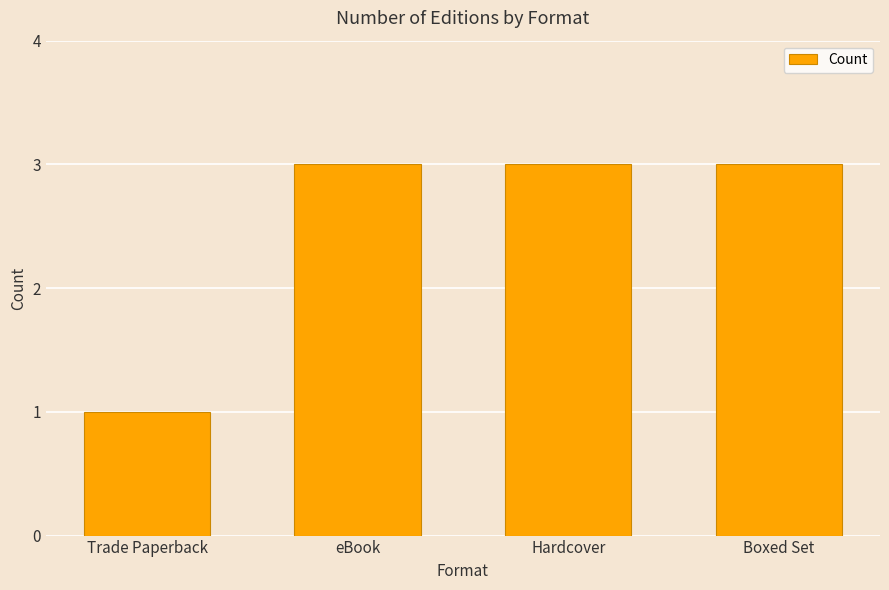

Approximately how many times larger is the value at Trade Paperback compared to Boxed Set?

0.3